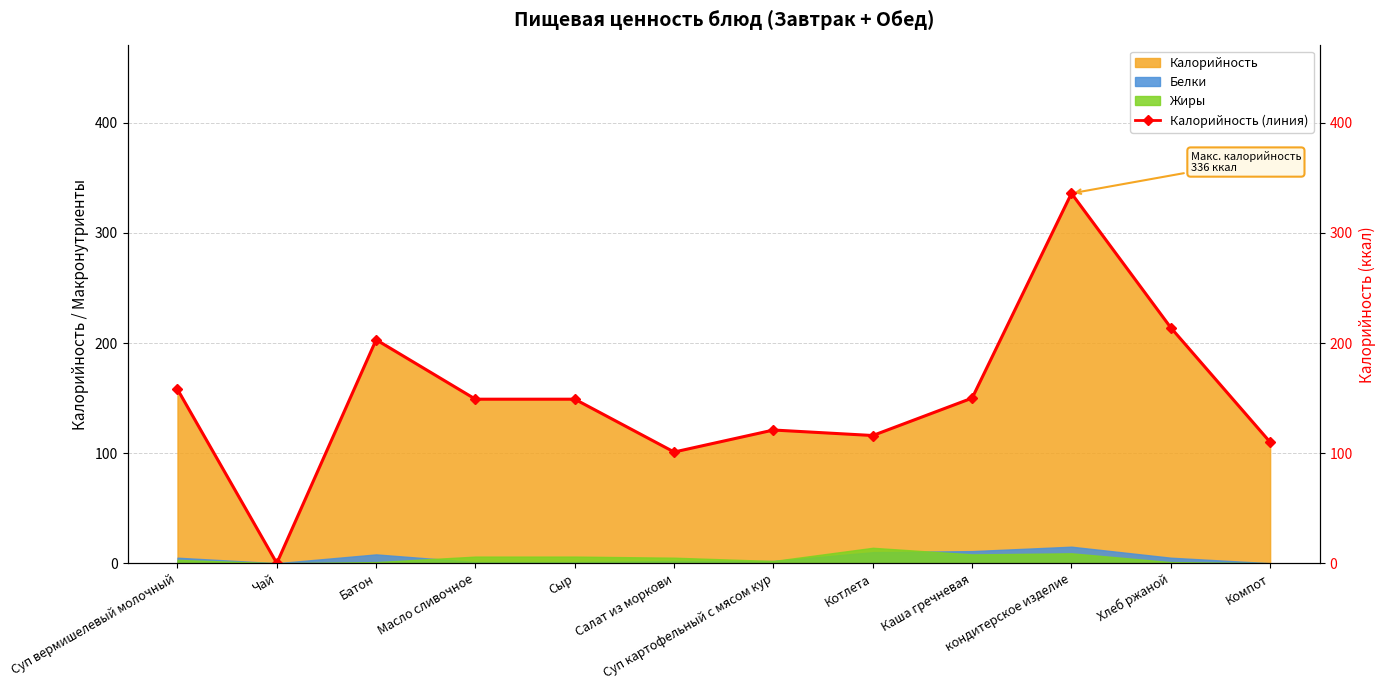

Does the chart have visible grid lines?

Yes